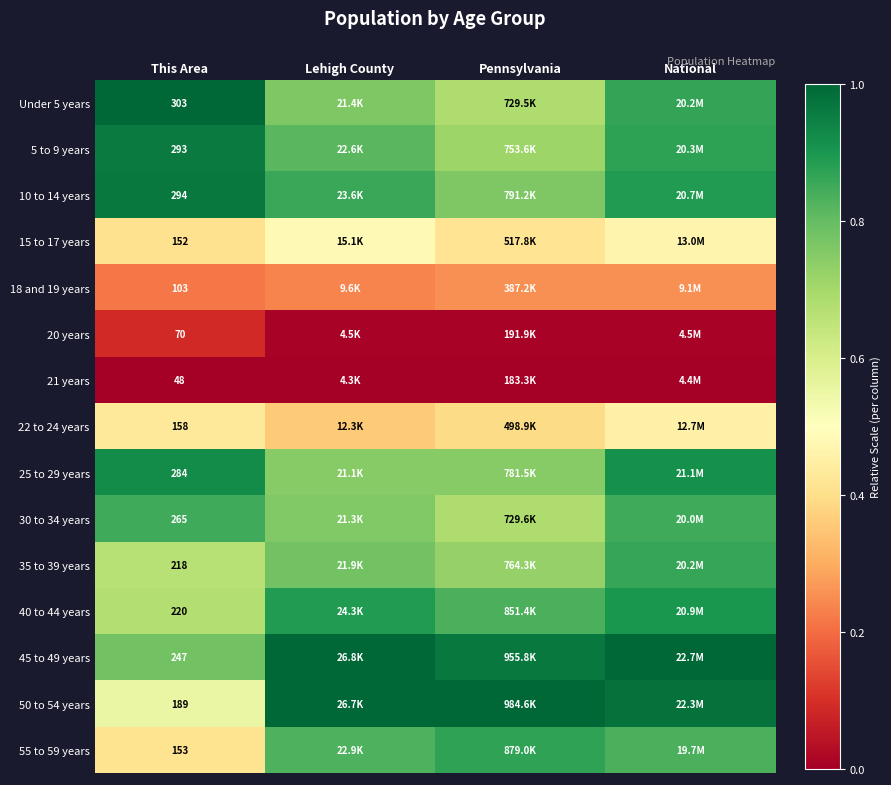

True or false: 40 to 44 years has a value of 0.2 at Lehigh County.

False